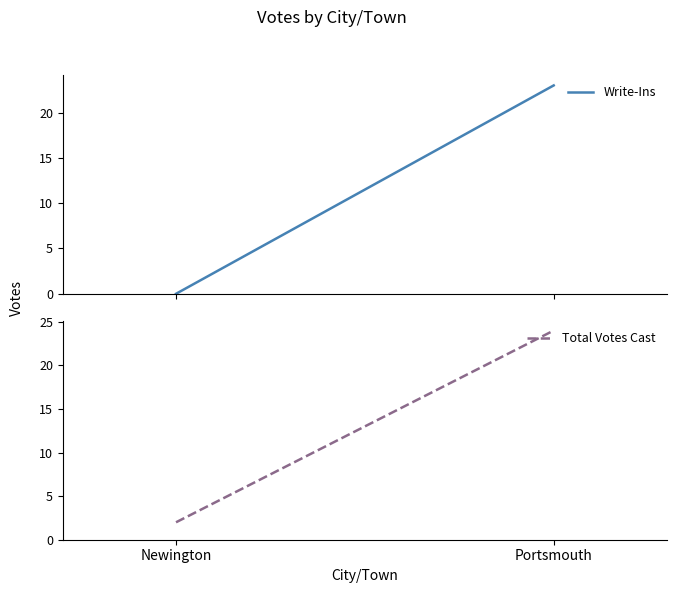

True or false: Total Votes Cast has a value of 10 at Portsmouth.

False